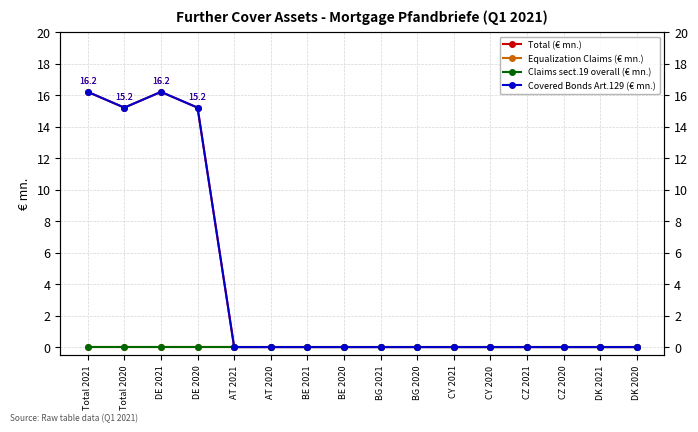

What position from the right is CZ 2021?

4